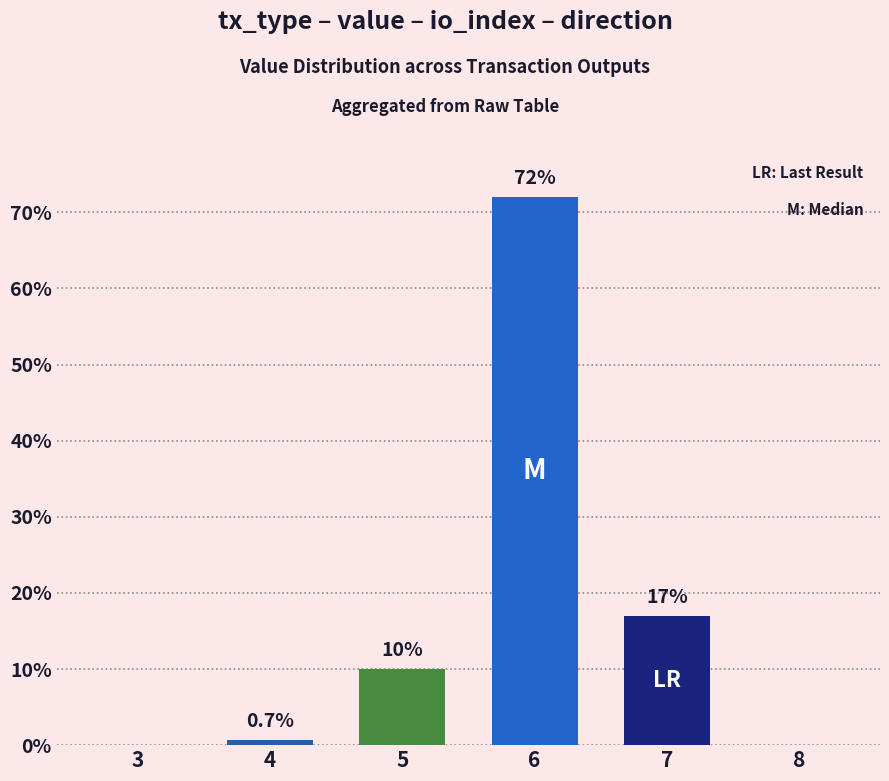

How many categories are shown in the chart?

6